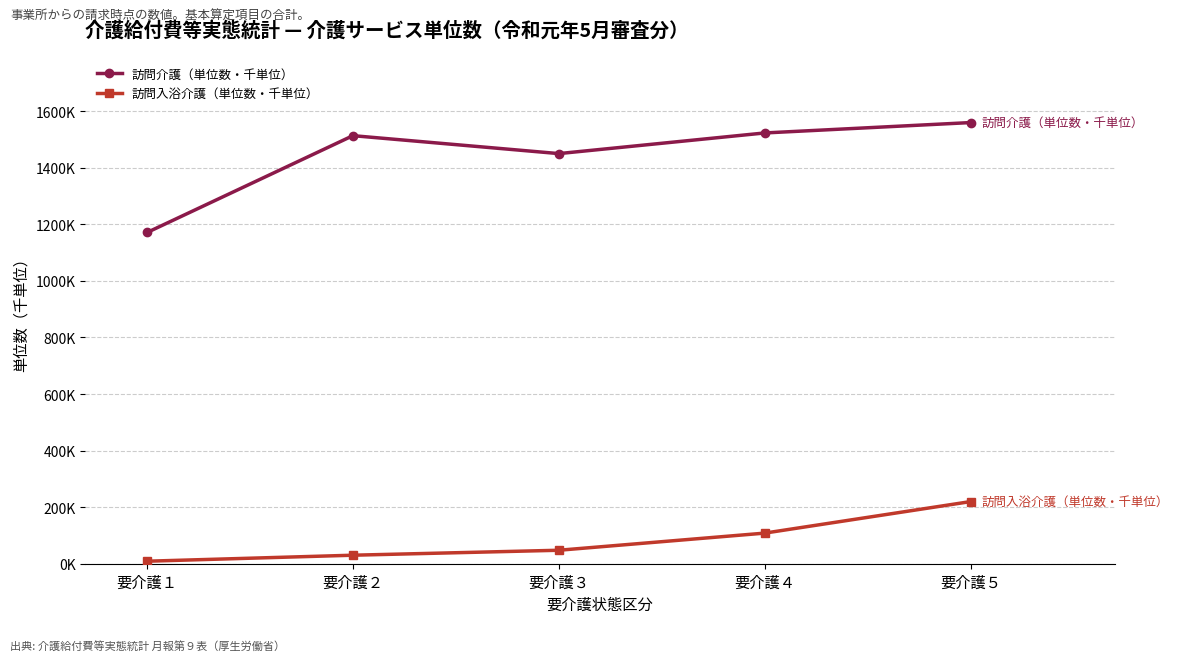

True or false: 訪問介護（単位数・千単位） has a value of 890098 at 要介護２.

False